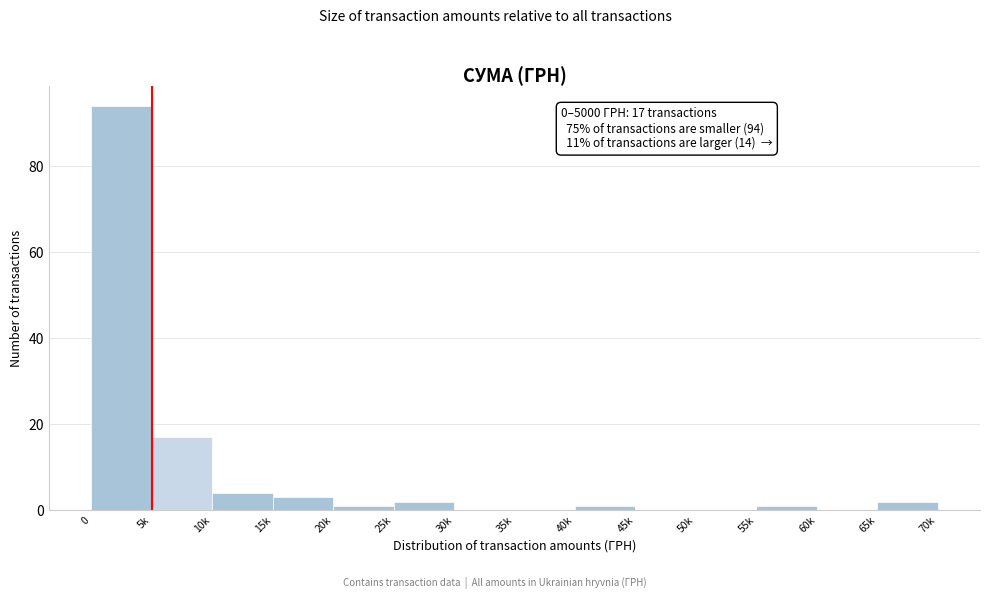

Reading left to right, extract all data points from this chart.

0=94	5k=17	10k=4	15k=3	20k=1	25k=2	30k=0	35k=0	40k=1	45k=0	50k=0	55k=1	60k=0	65k=2